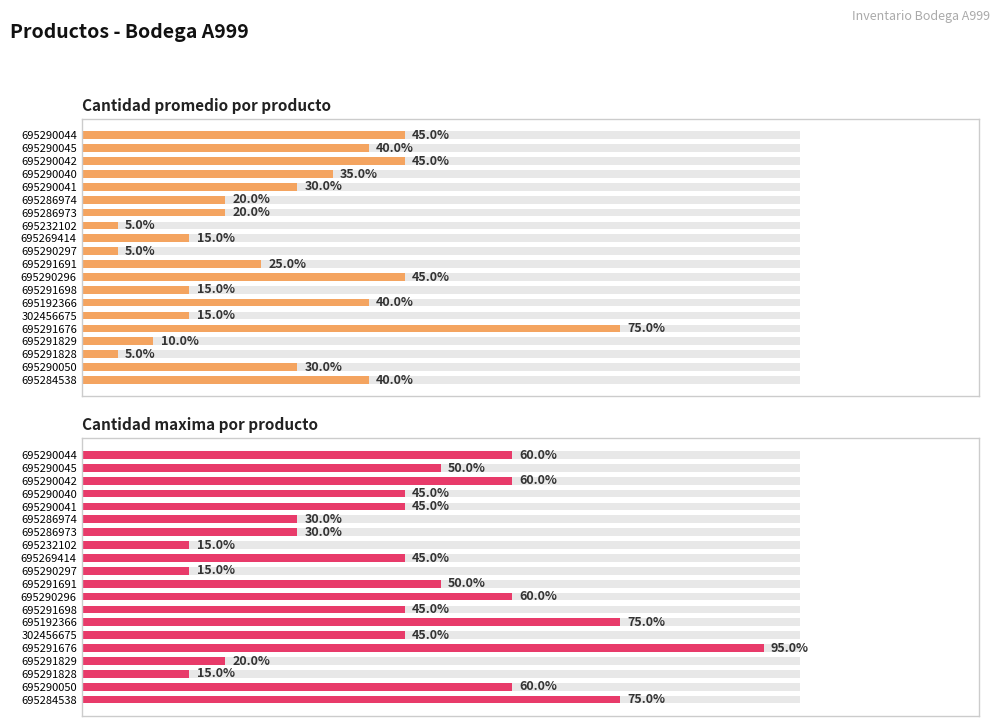

Count the number of data series in this chart.

2